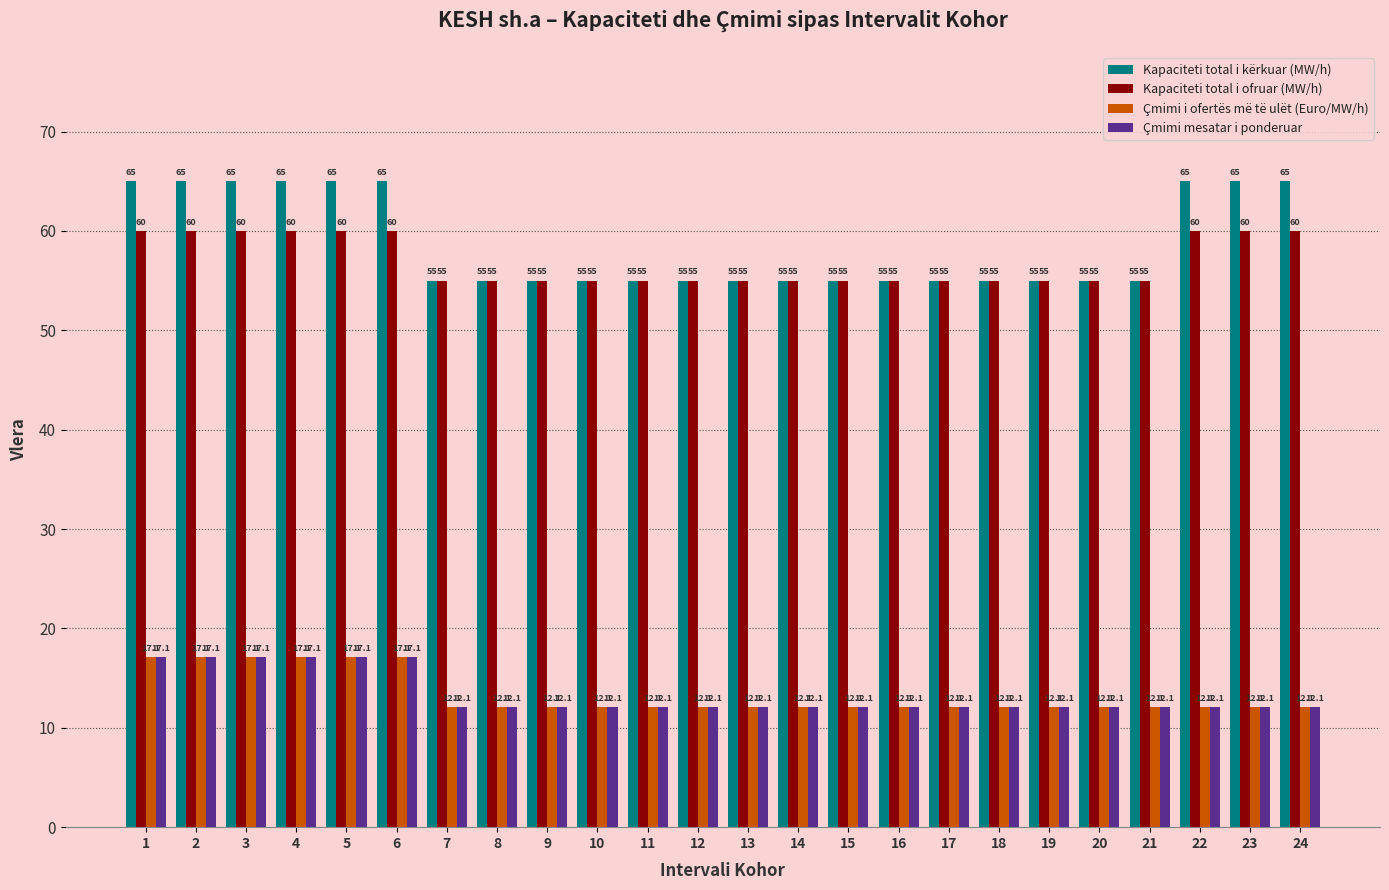

What is the minimum value shown in the chart?

12.1